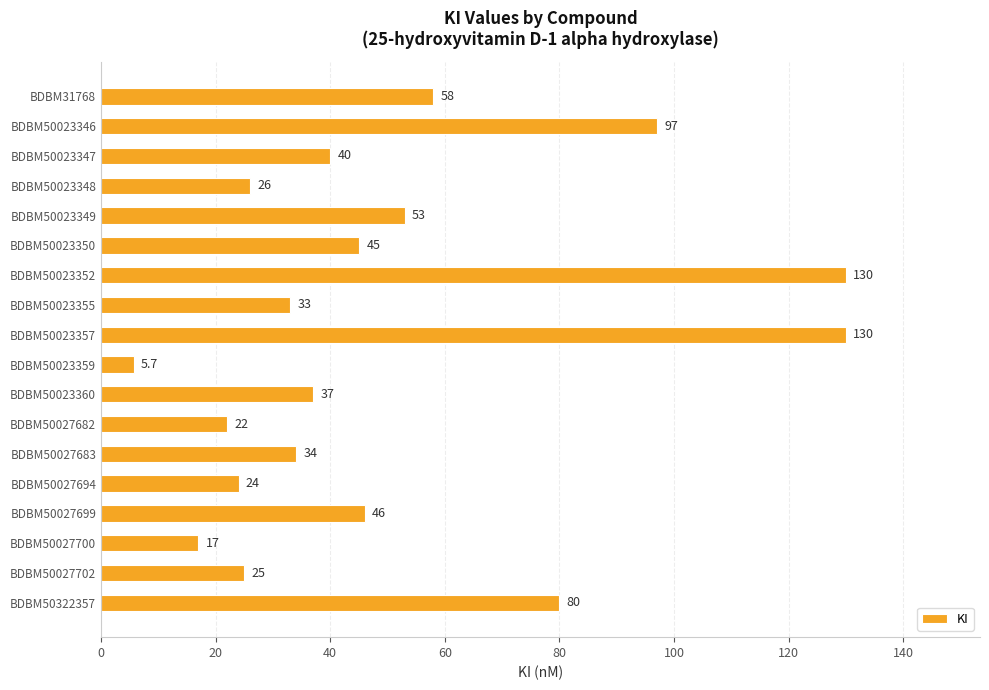

What is the value of the 6th bar from the top?

45.0